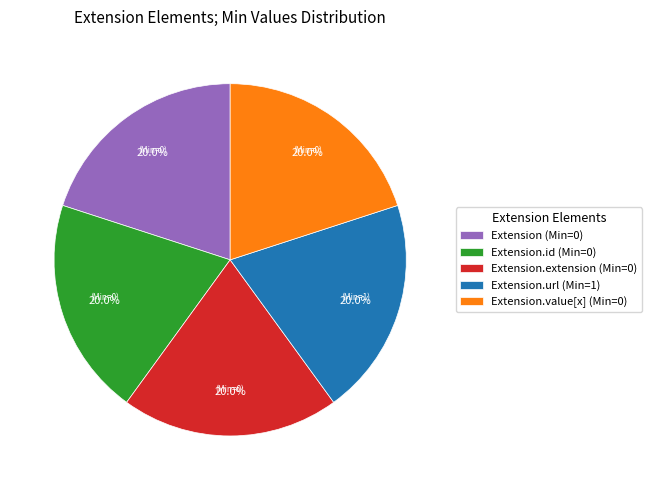

How many segments does this pie chart have?

5